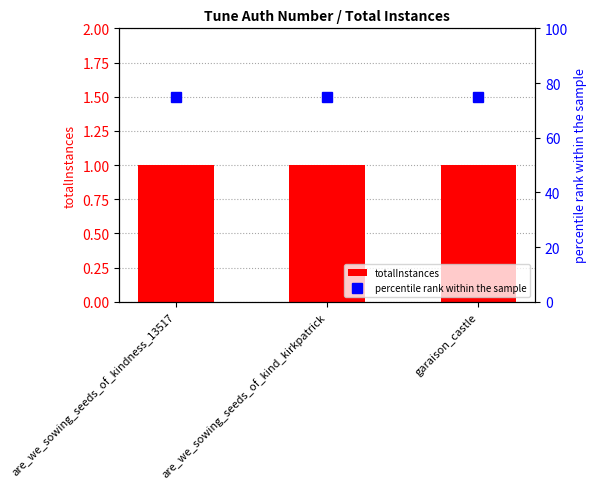

At which label is percentile rank within the sample closest to 75?

are_we_sowing_seeds_of_kindness_13517